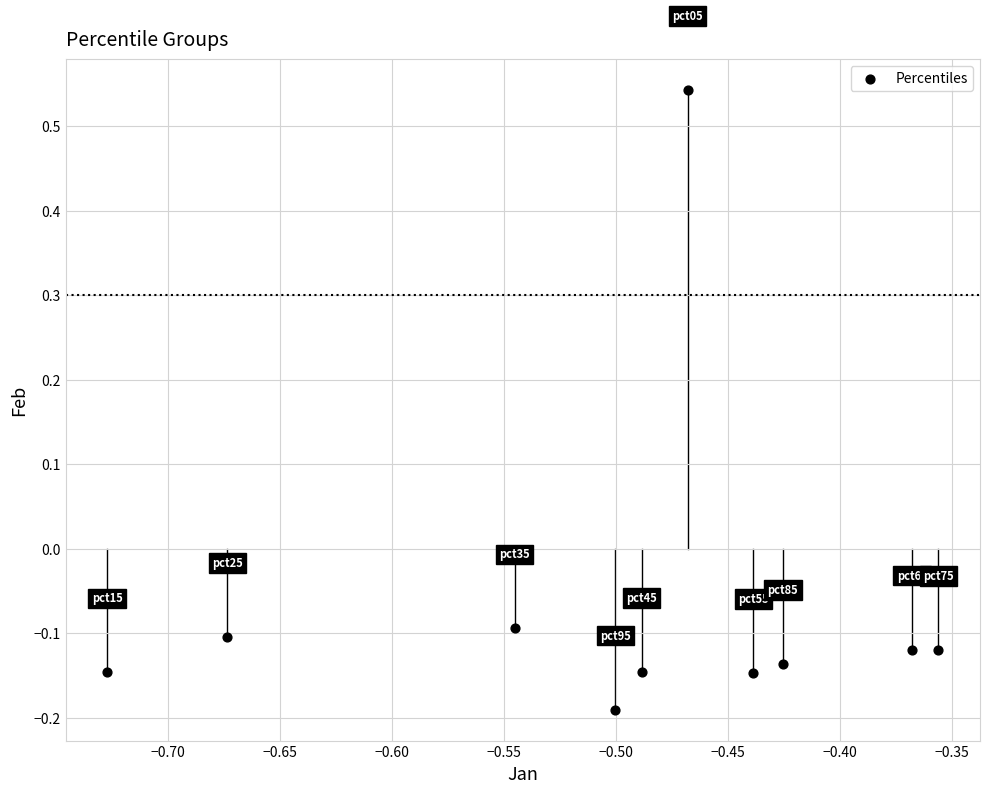

What is the average X value?

-0.5